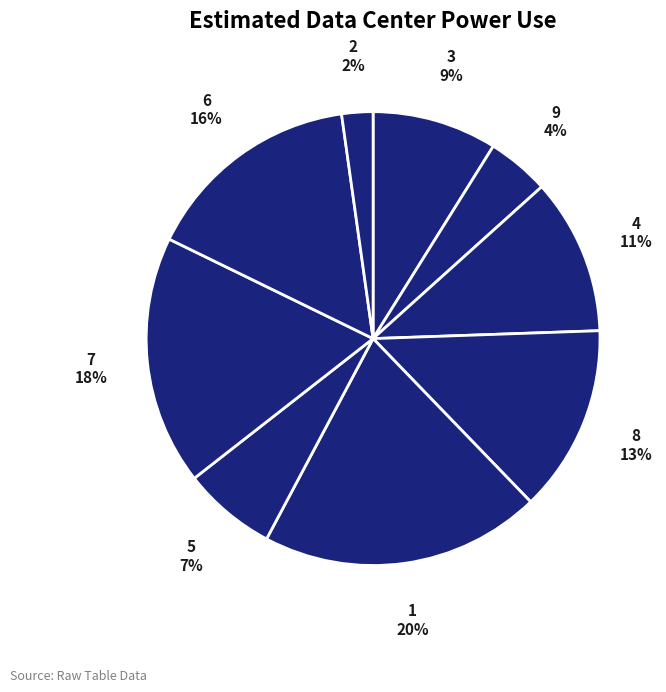

Which has a higher value, 7 or 5?

7